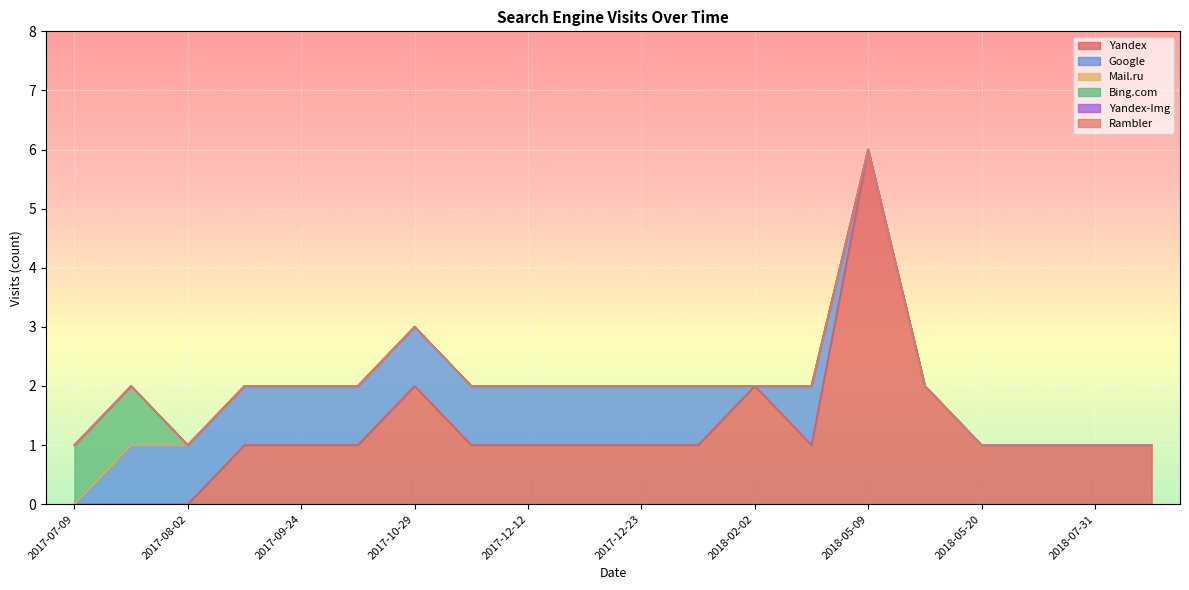

Which series has the largest range (max minus min)?

Yandex